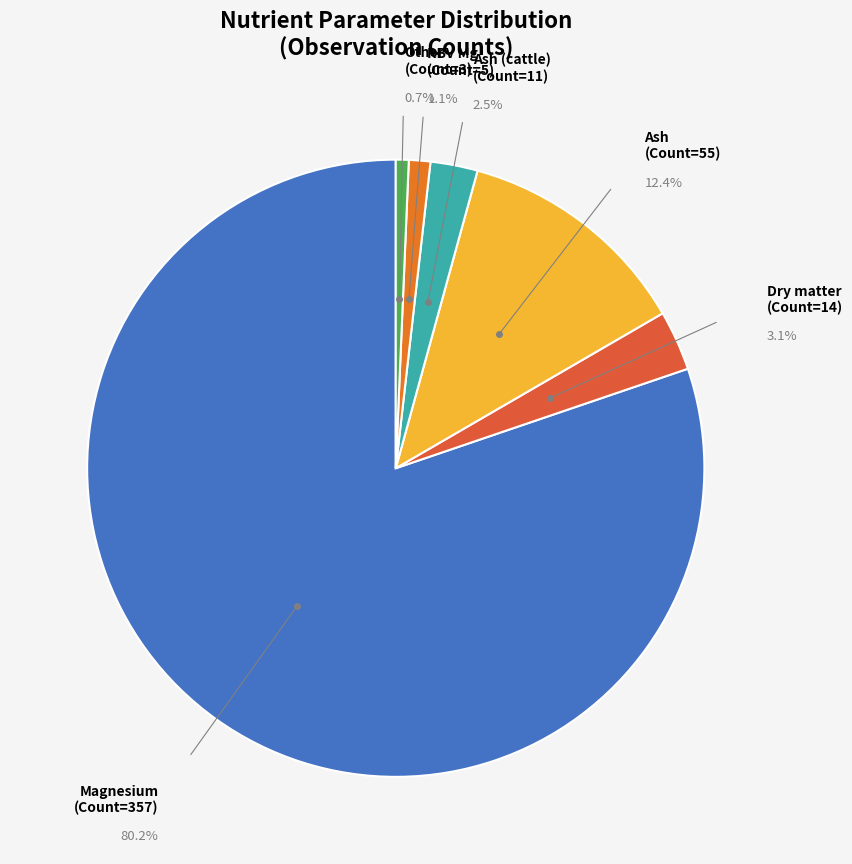

Approximately how many times larger is the value at Ash (Count=55) compared to Ash (cattle) (Count=11)?

5.0